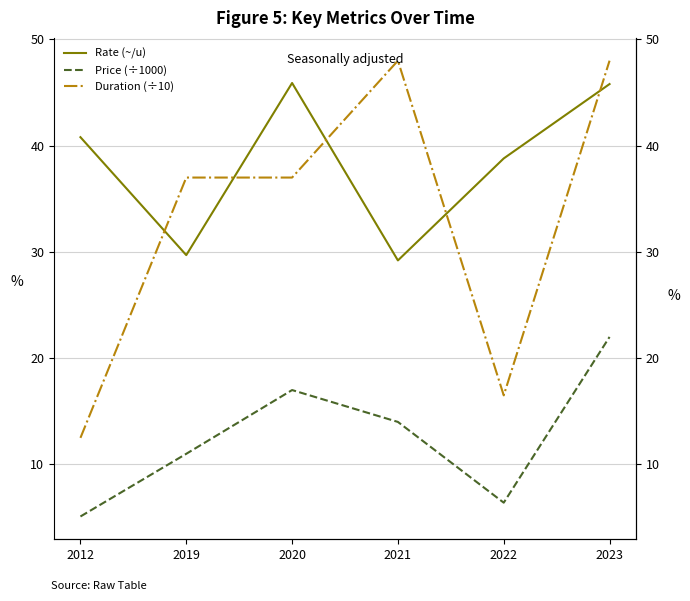

At which category is the sum across all series the highest?

2023